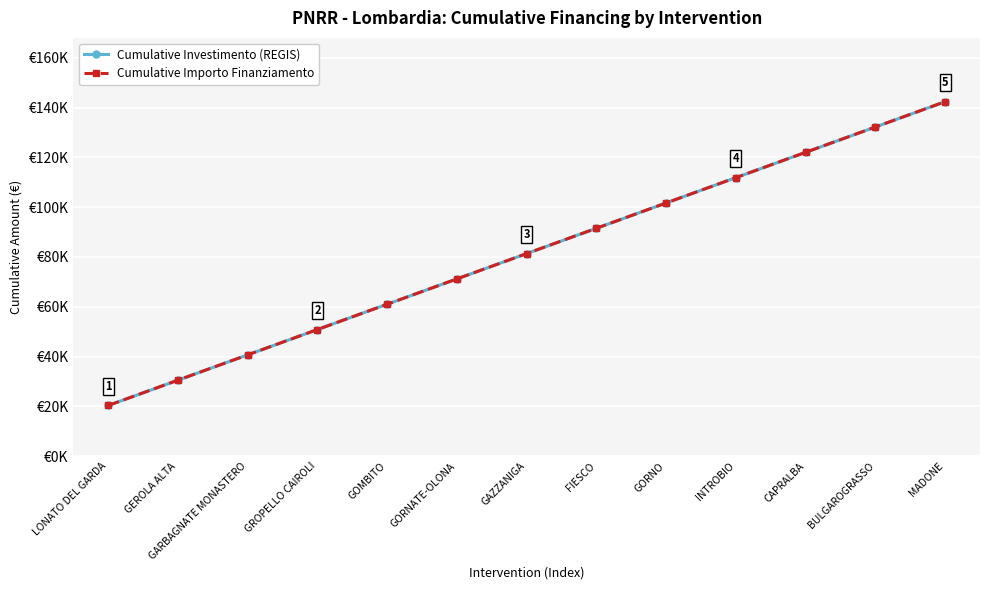

What value does the Cumulative Importo Finanziamento series have at GROPELLO CAIROLI, to the nearest 100?

50900